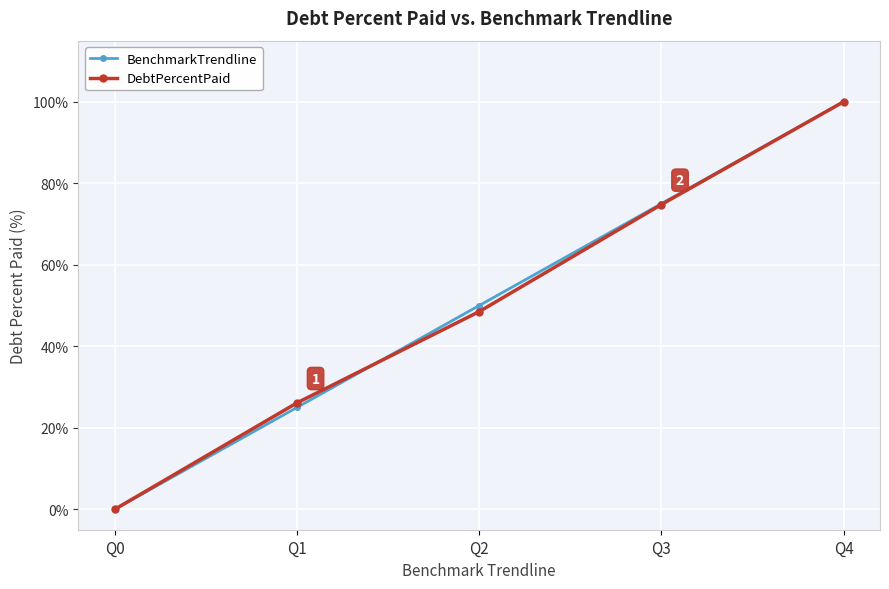

Reading left to right, transcribe all the data shown in this chart.

BenchmarkTrendline: 0.0	25.0	50.0	75.0	100.0
DebtPercentPaid: 0.0	26.1	48.5	74.8	100.0